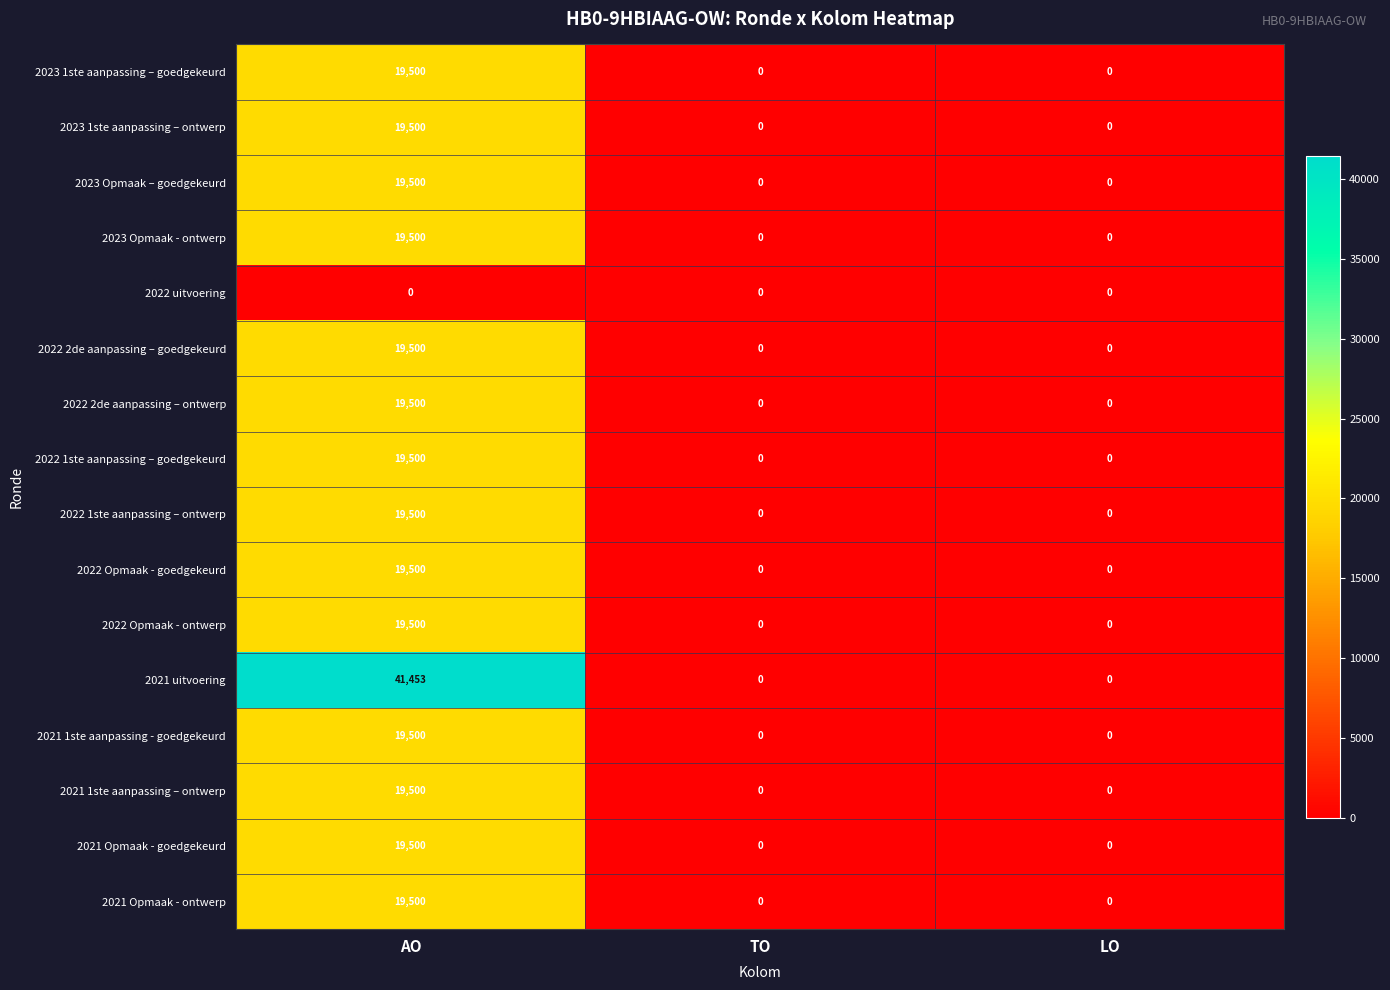

How many 2023 1ste aanpassing – ontwerp values are between 0 and 19500?

3